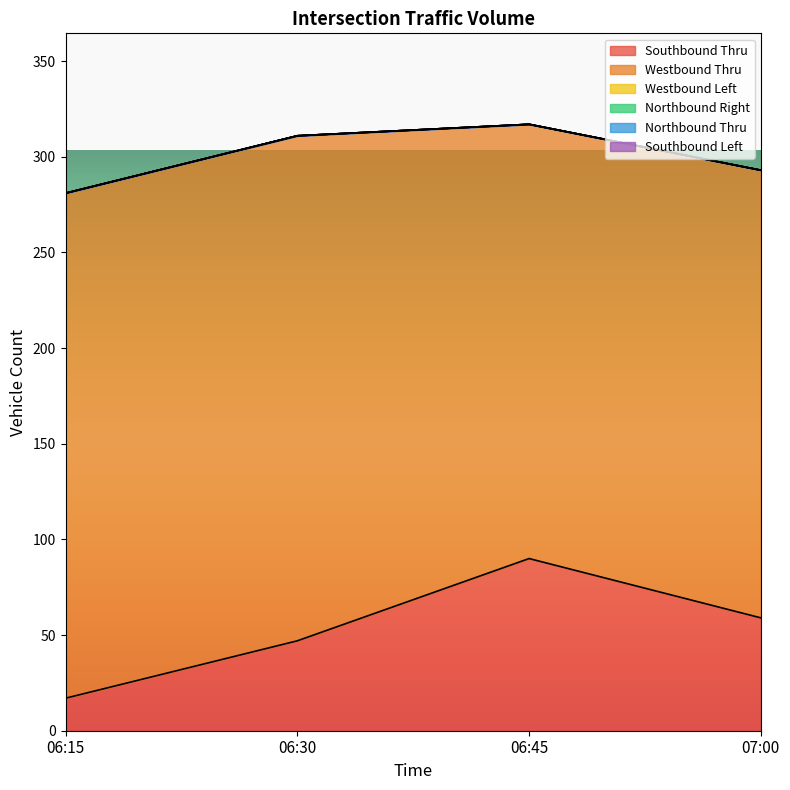

How many distinct data groups are displayed?

6